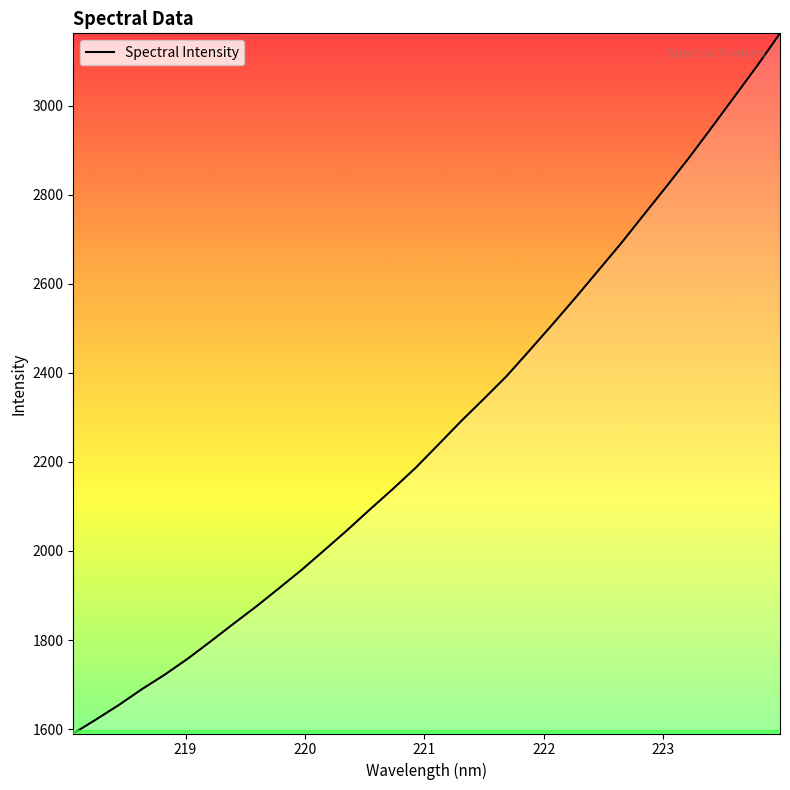

What is the difference between the second highest and minimum values?

1499.5